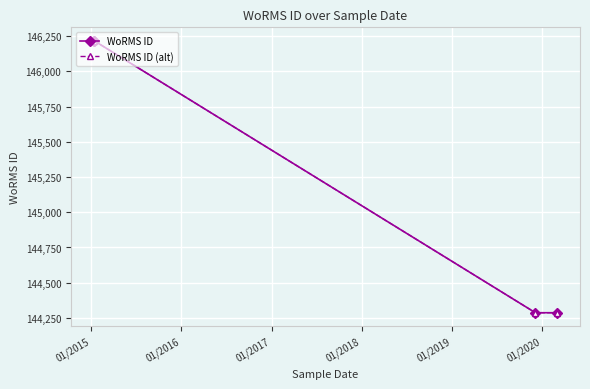

Does the chart have visible grid lines?

Yes